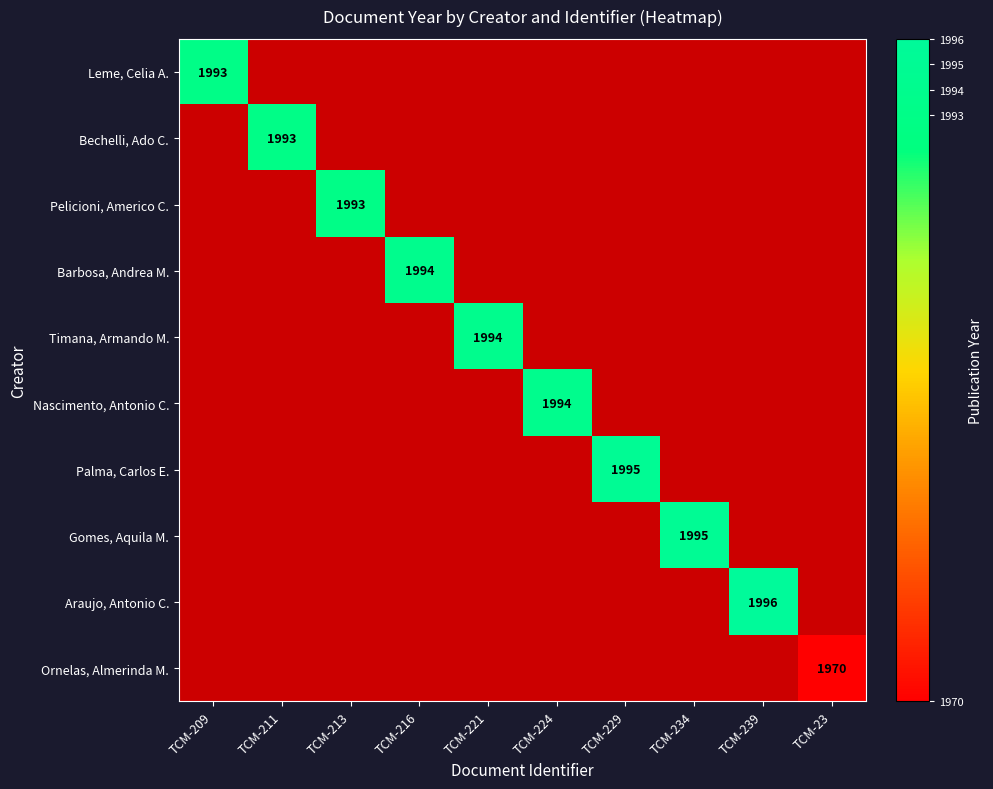

Is the value of Ornelas, Almerinda M. at TCM-23 greater than the value of Gomes, Aquila M. at TCM-234?

No